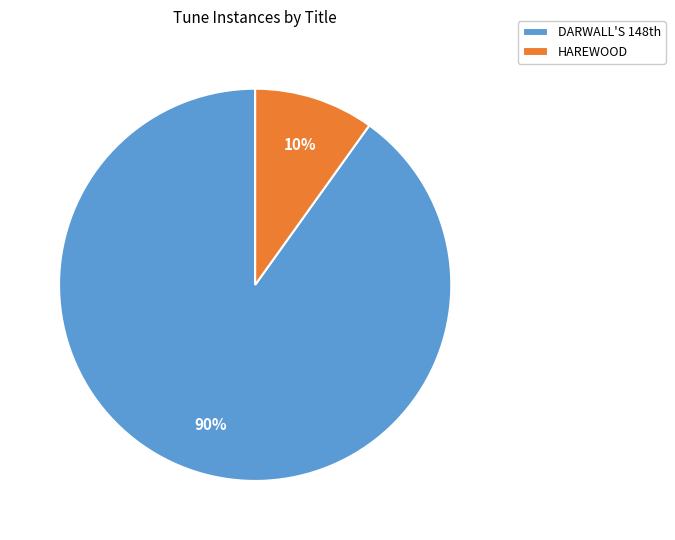

What is the smallest slice in the pie chart?

HAREWOOD